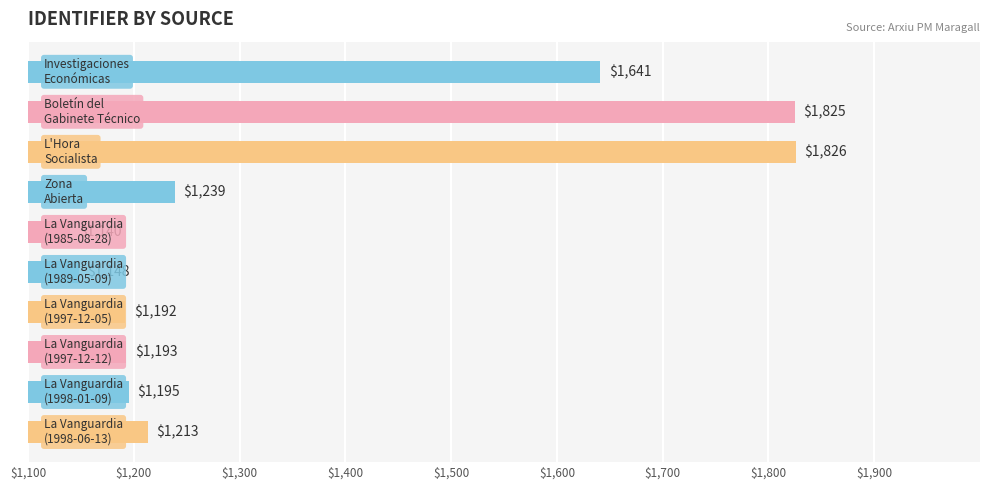

What is the value of the 10th bar from the top?

1213